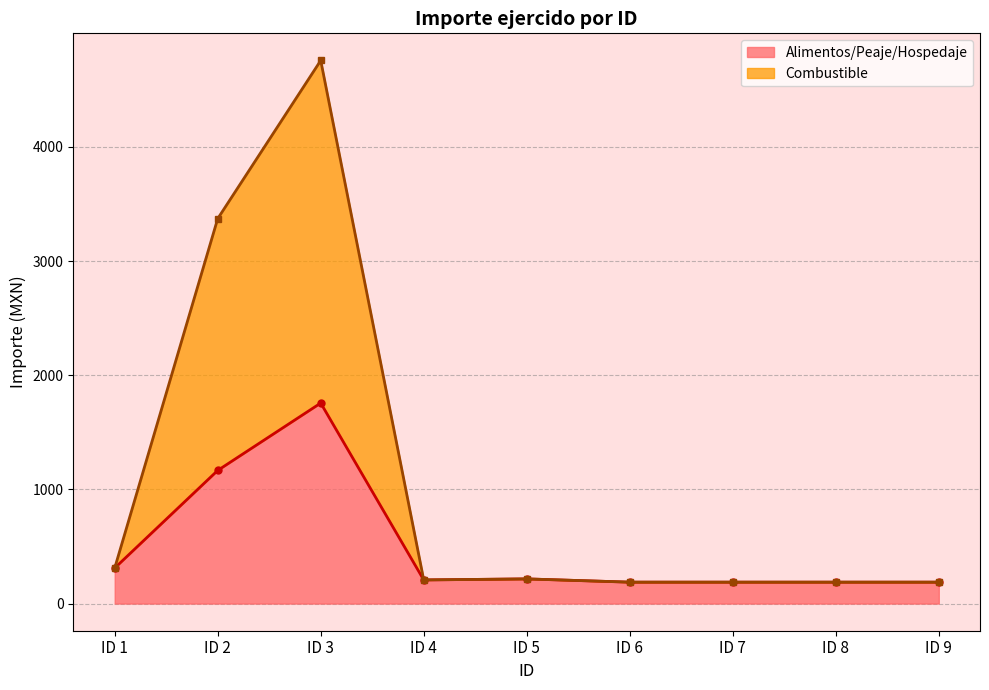

How many values exceed 207?

4